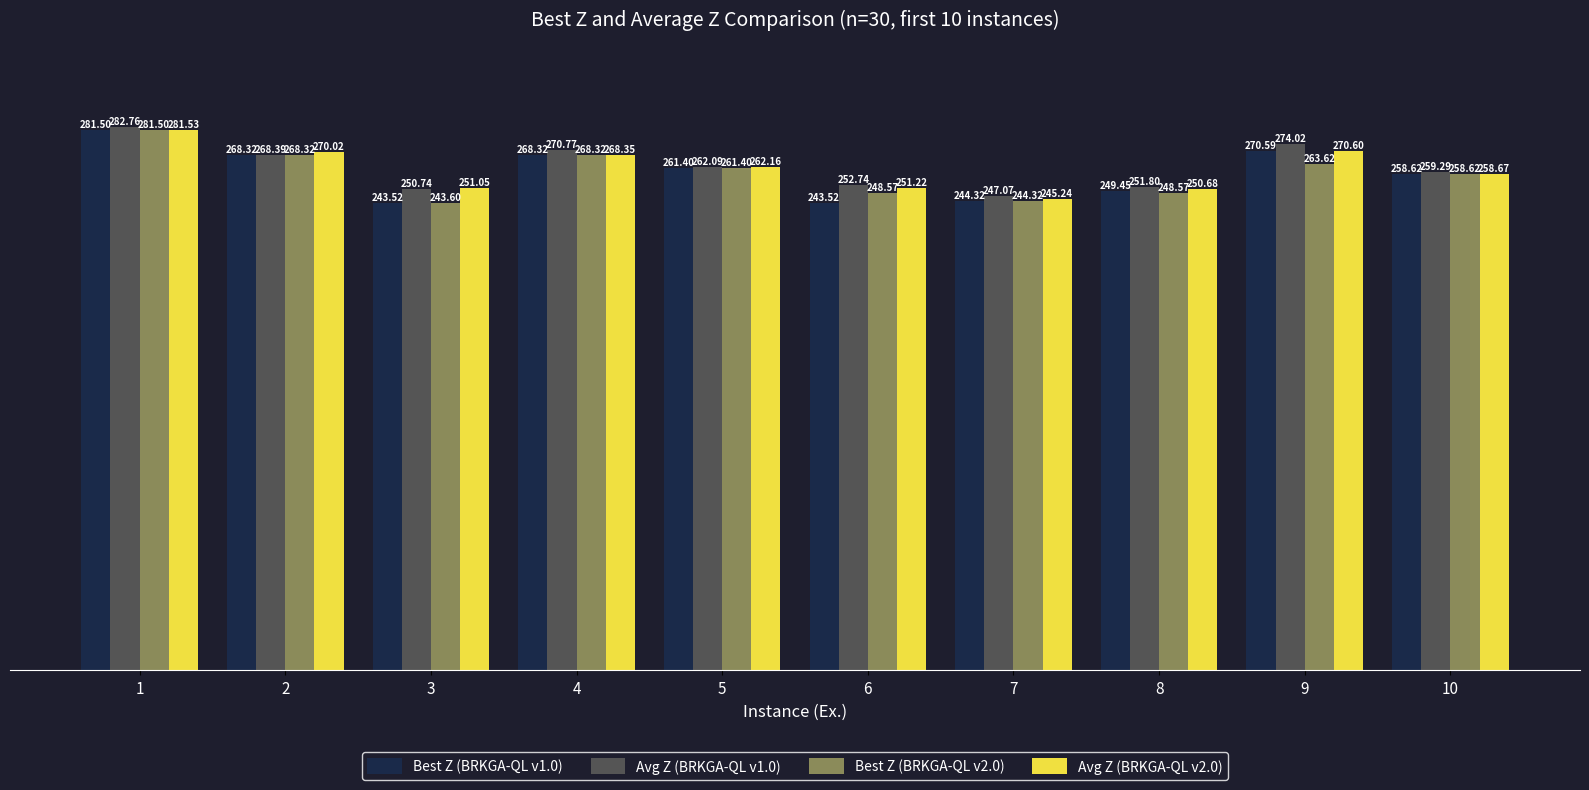

At which category is the sum across all series the highest?

1